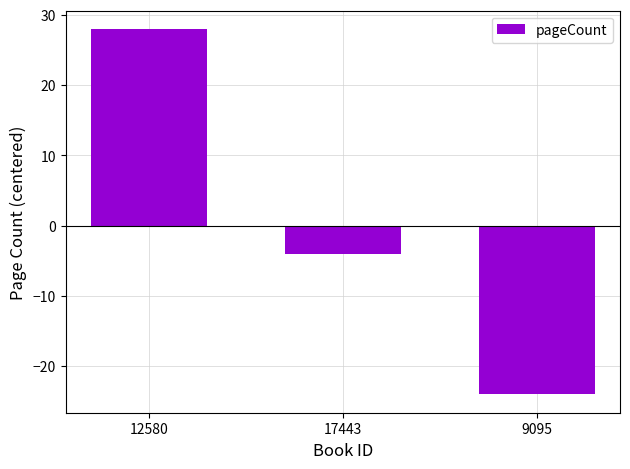

Are the bars horizontal?

No